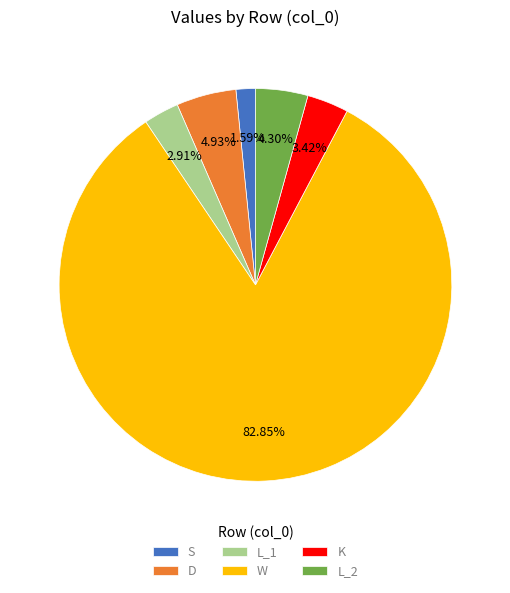

What is the largest slice in the pie chart?

W